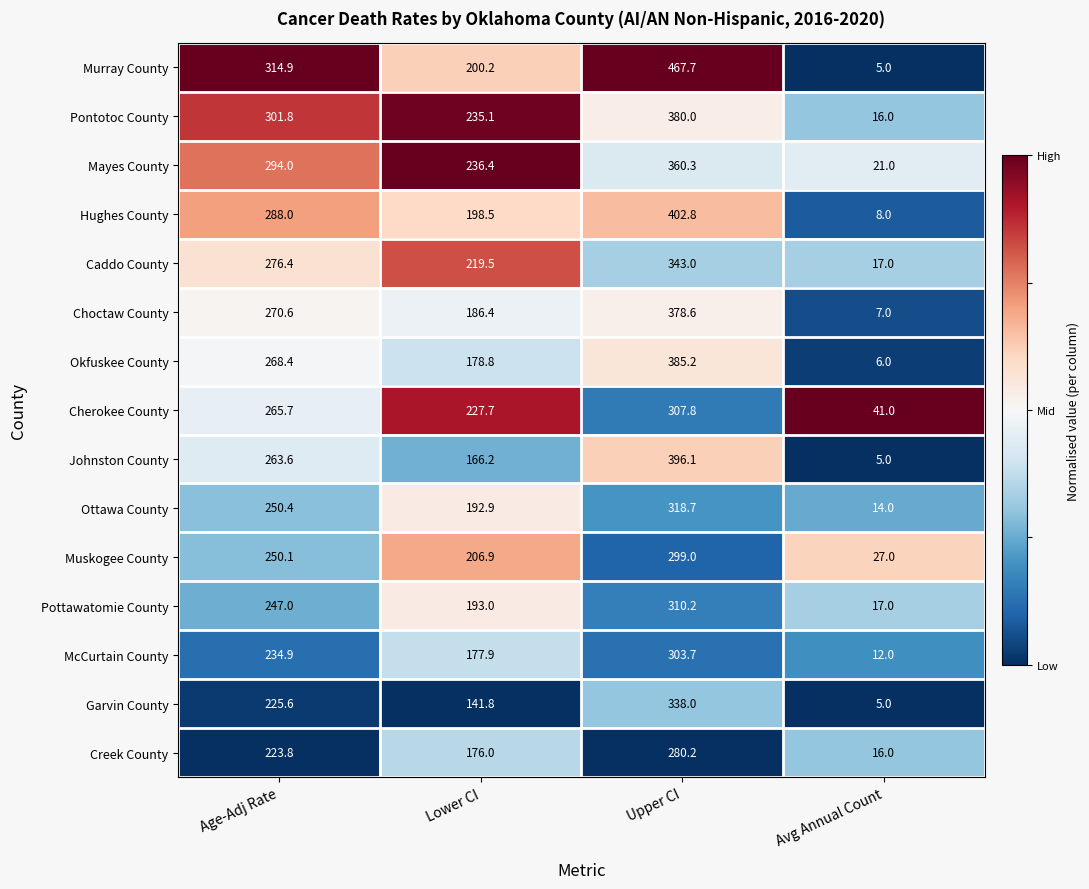

Which series has the widest spread of values?

Murray County